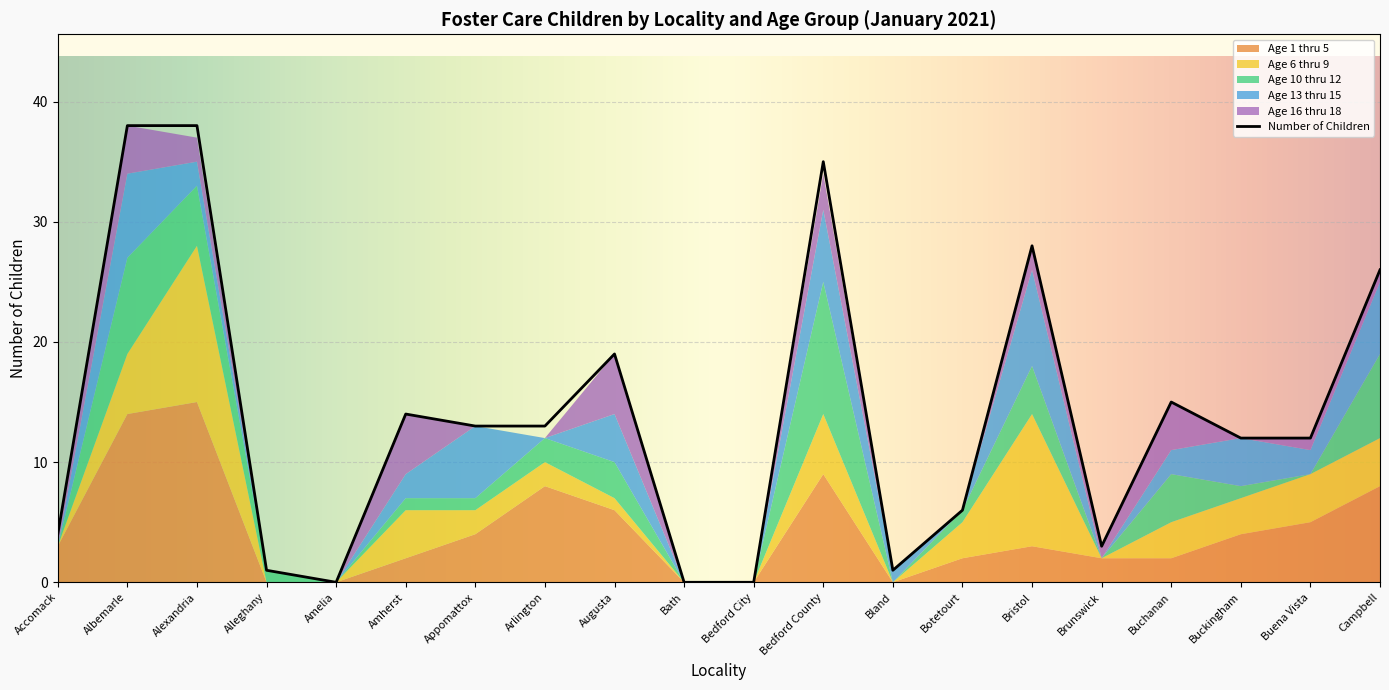

How many positive values does the Number of Children series have?

17